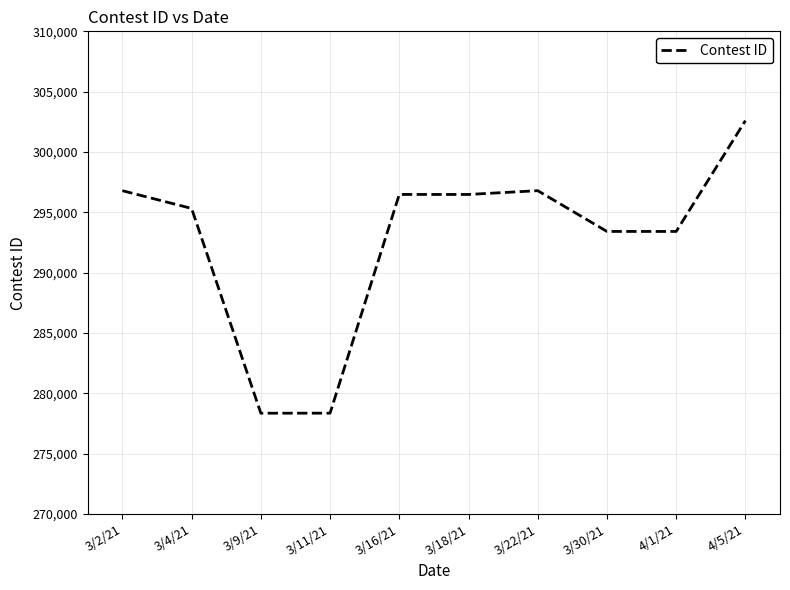

Is it true that the value at 4/5/21 is 531026?

False